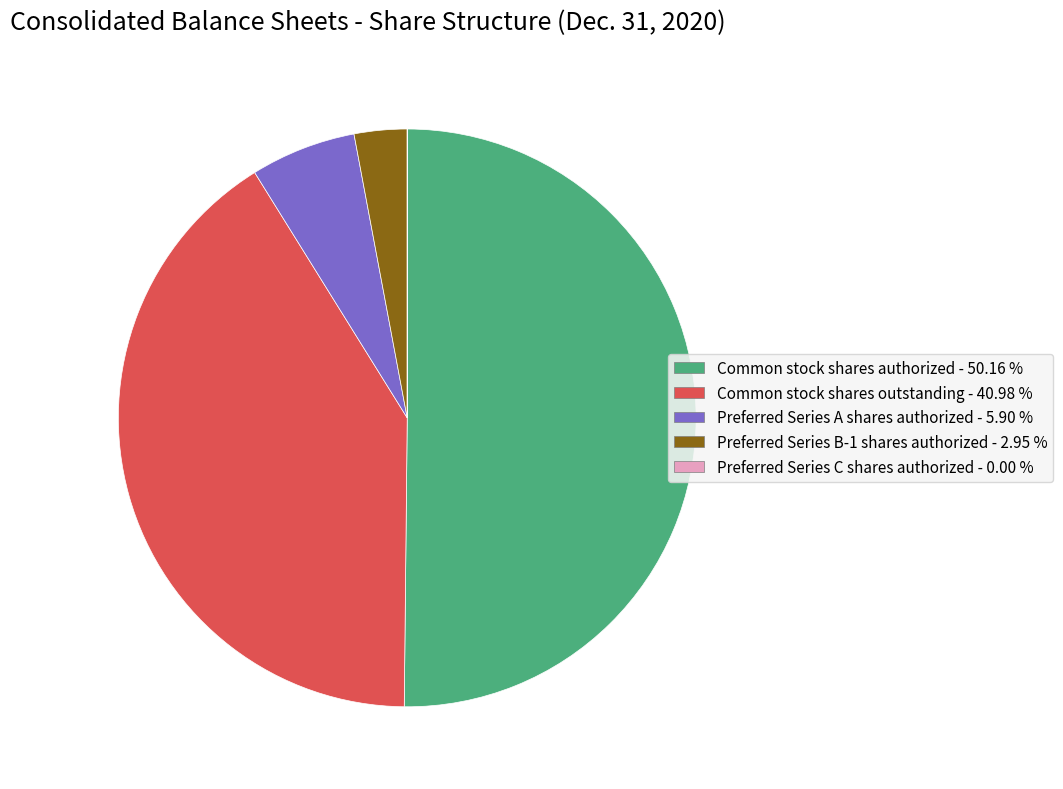

Does Preferred Series B-1 shares authorized account for over 50% of the chart?

No